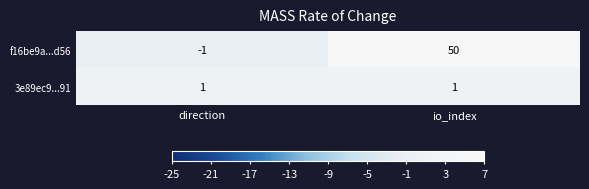

What is the maximum value shown in the chart?

50